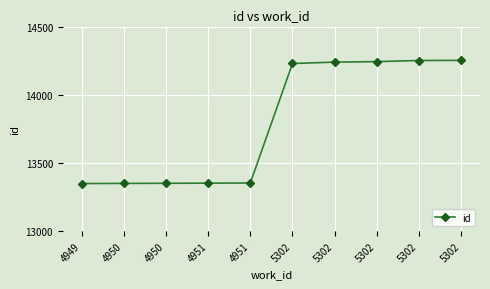

Reading left to right, extract all data points from this chart.

4949=13351	4950=13352	4950=13353	4951=13354	4951=13355	5302=14234	5302=14244	5302=14248	5302=14256	5302=14257